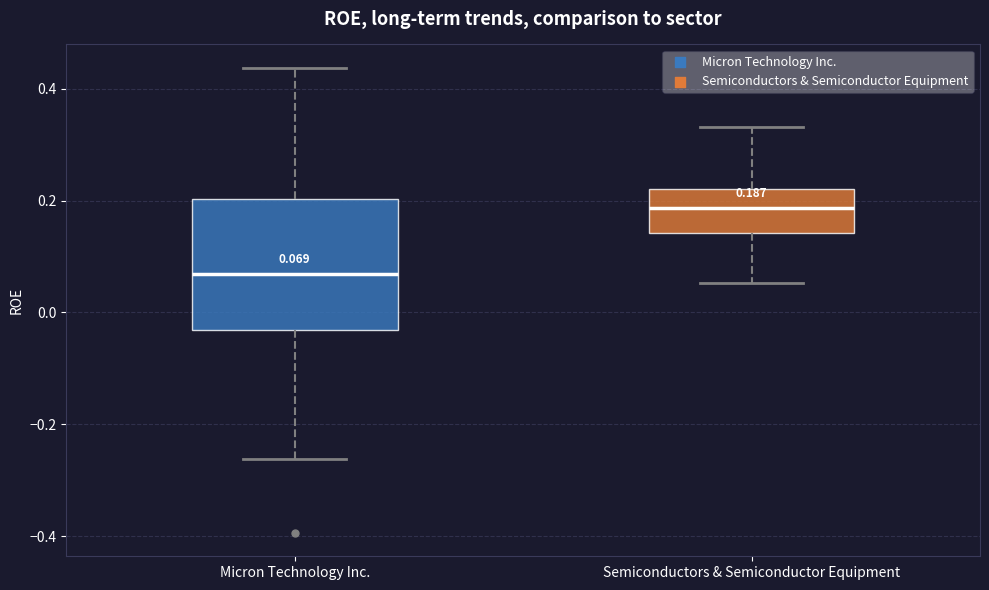

Which box's median line is the lowest?

Micron Technology Inc.